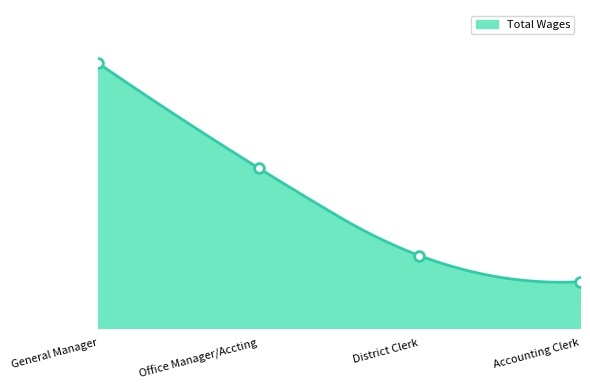

What is the greatest value displayed?

158674